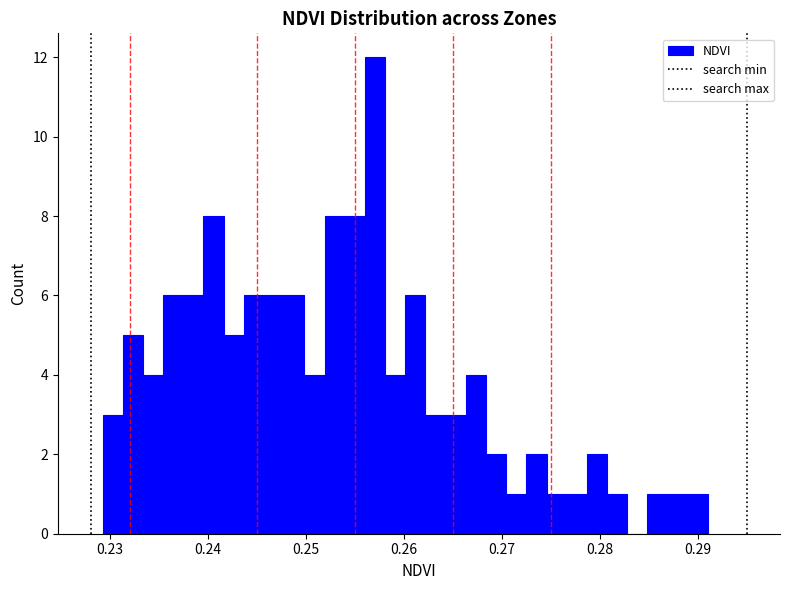

Read against the x-axis, roughly where is the centre of the tallest bar?

0.257